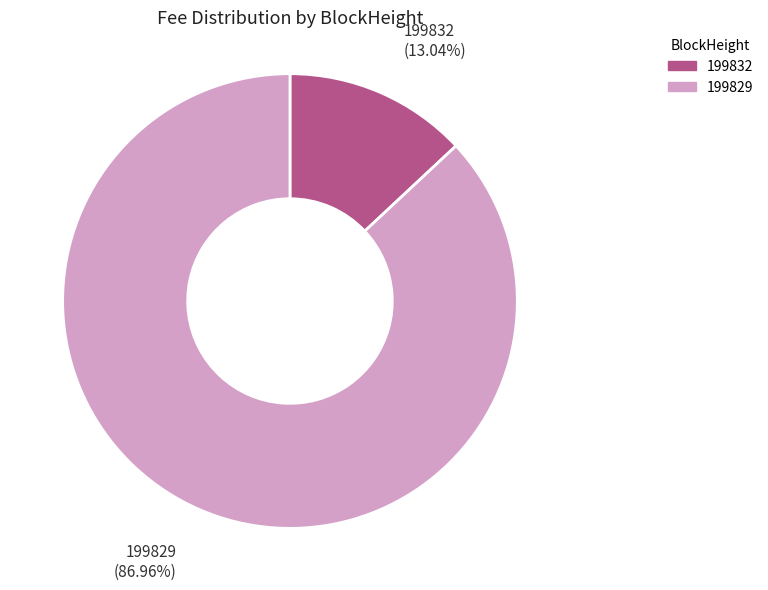

The 199829 slice represents 72% of the pie. True or false?

False